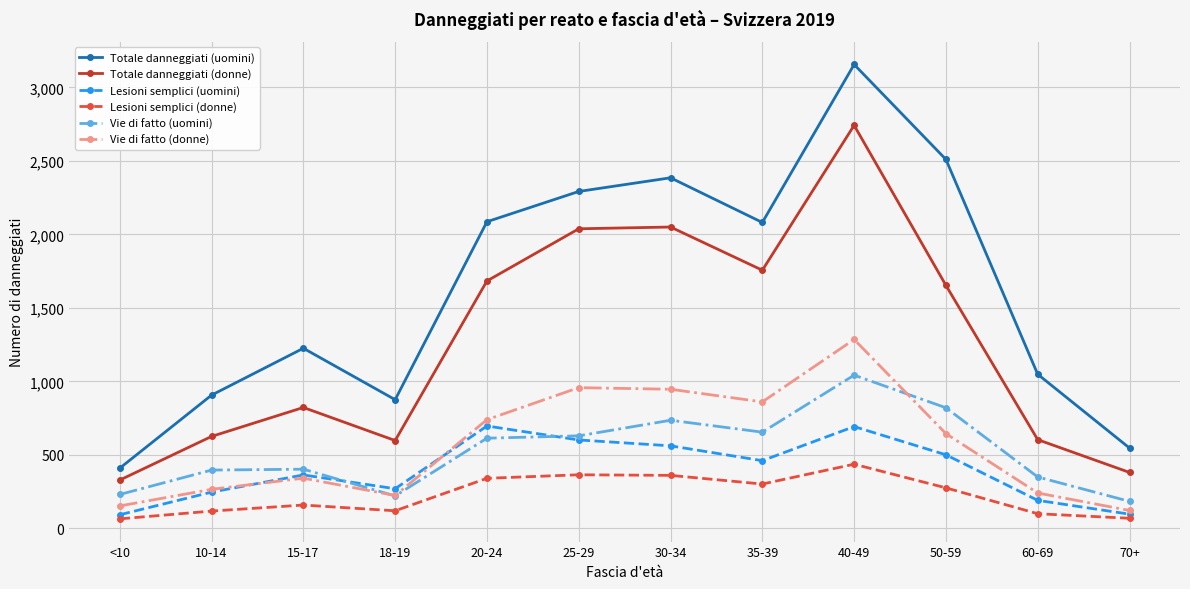

True or false: Totale danneggiati (donne) and Lesioni semplici (donne) cross at least once.

False